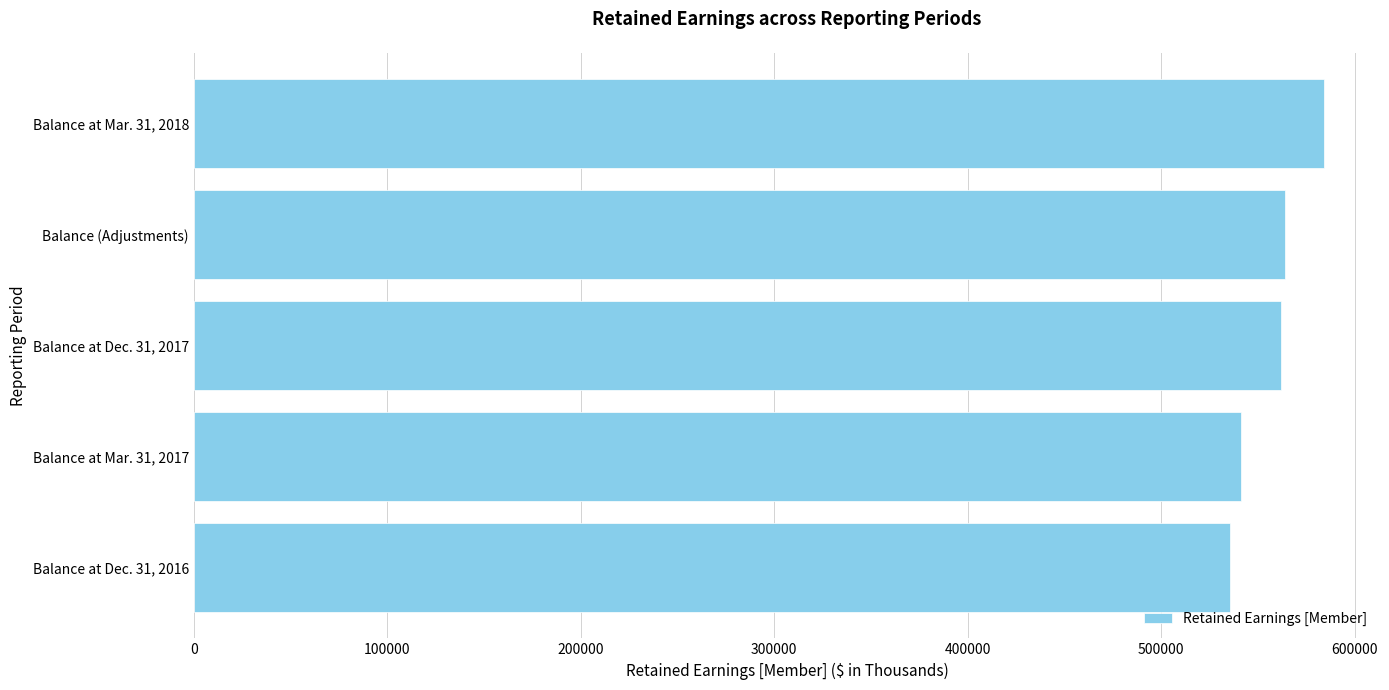

How many bars are there in total?

5